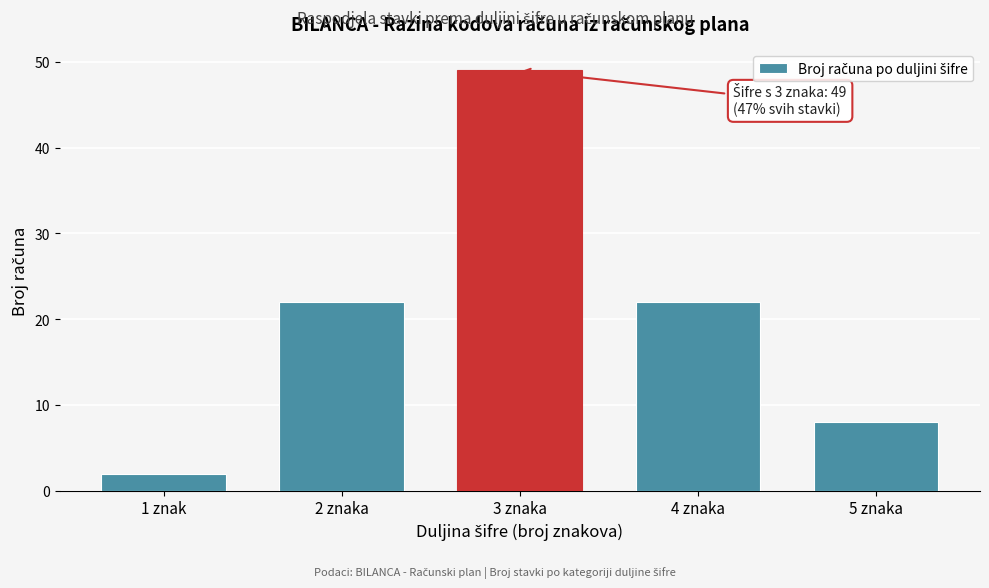

Reading right to left, list all the values displayed in this chart.

5 znaka=8	4 znaka=22	3 znaka=49	2 znaka=22	1 znak=2